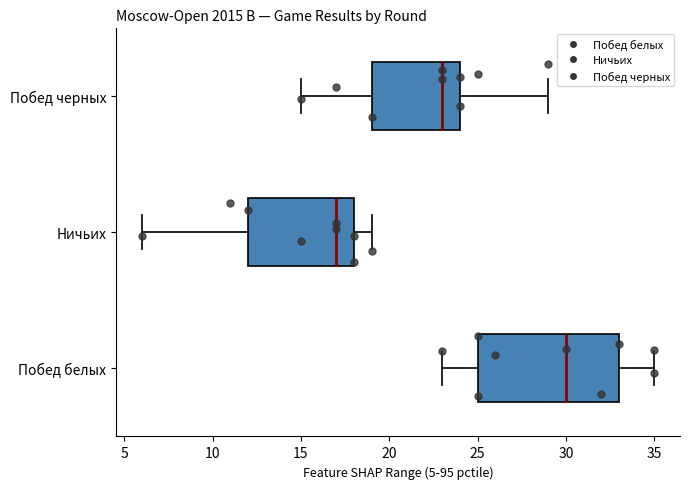

Which box has the furthest to the left median line?

Ничьих